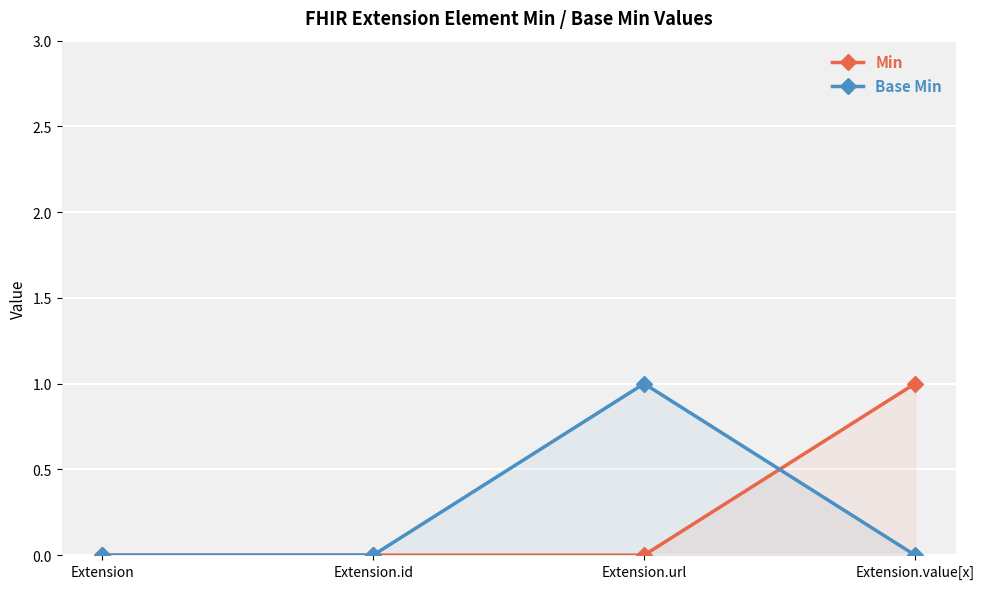

Is the value of Min at Extension greater than the value of Base Min at Extension?

No